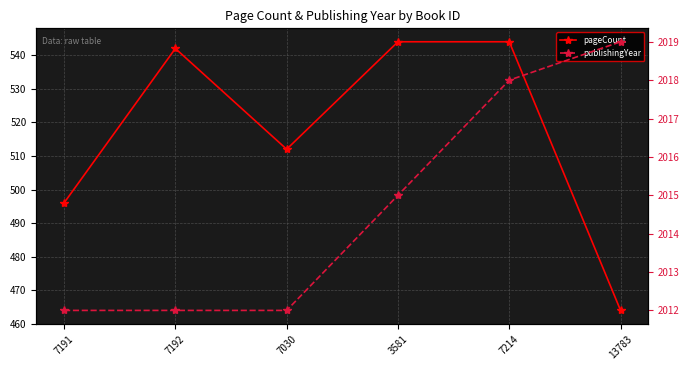

Where does the publishingYear series first go above 2015?

7214